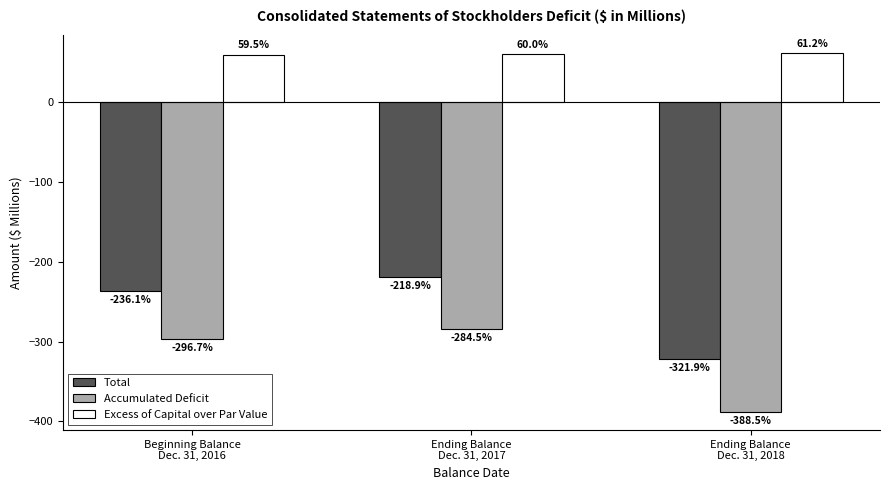

How many groups of bars are there?

3